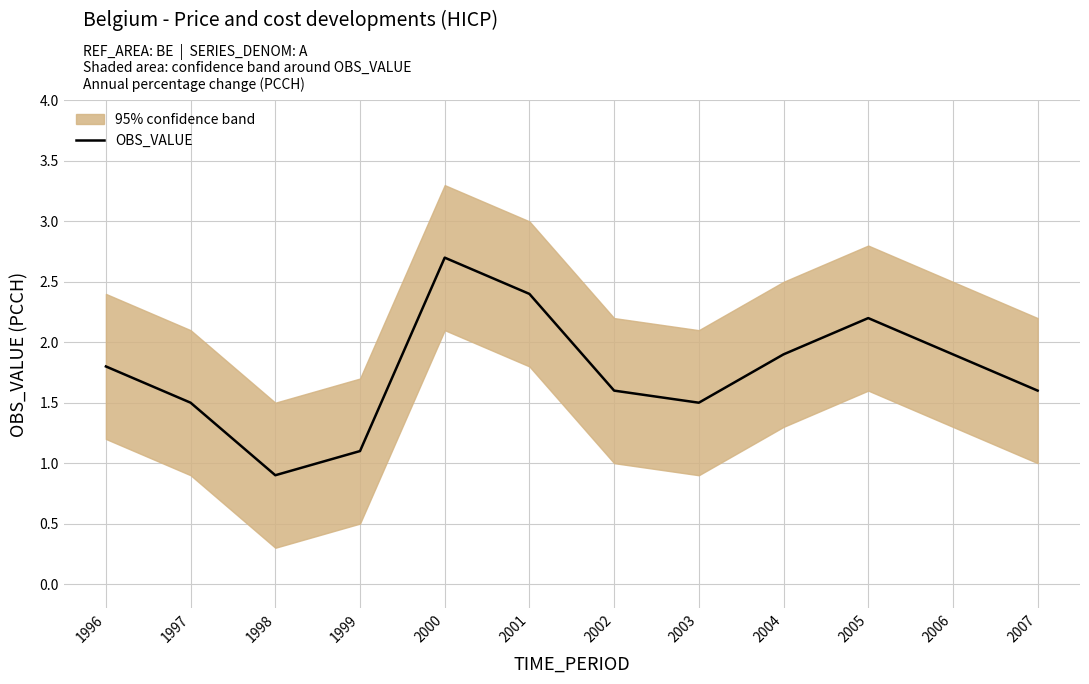

At which label is the value closest to 1?

1998